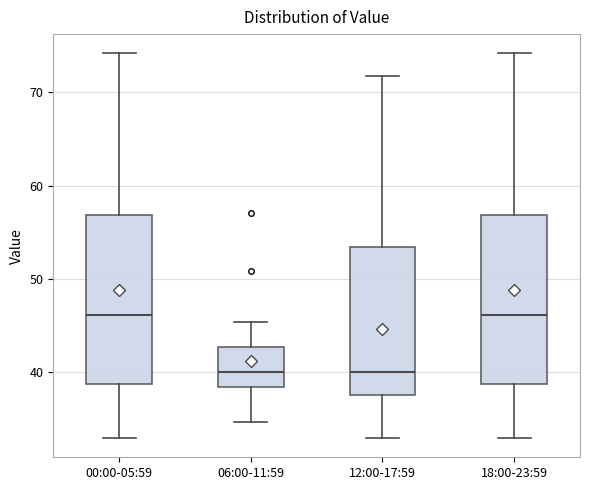

Reading left to right, read every box against the y-axis: the position of its median line, the range the box covers, and the ends of its whiskers. The values are not printed on the chart, so give them approximately, as read against the axis.

00:00-05:59: median 46, box 39 to 57, whiskers 33 to 74
06:00-11:59: median 40, box 38 to 43, whiskers 35 to 45
12:00-17:59: median 40, box 38 to 53, whiskers 33 to 72
18:00-23:59: median 46, box 39 to 57, whiskers 33 to 74